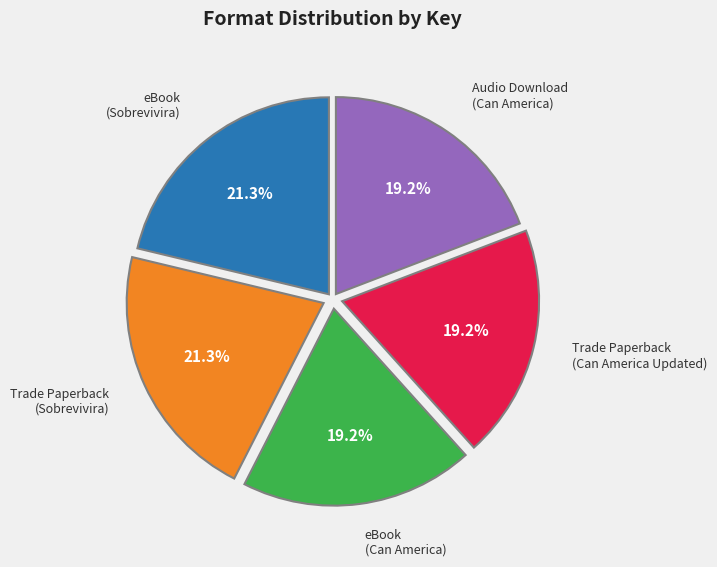

Is there a majority slice in this chart?

No